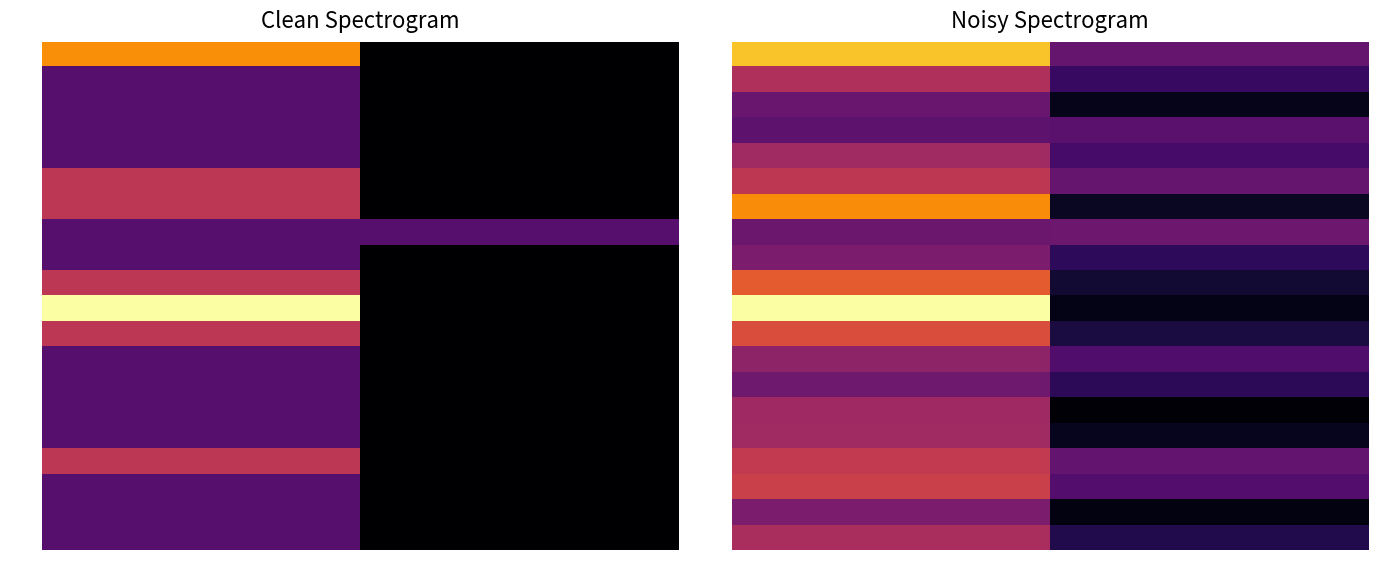

What is the greatest value displayed?

1.0